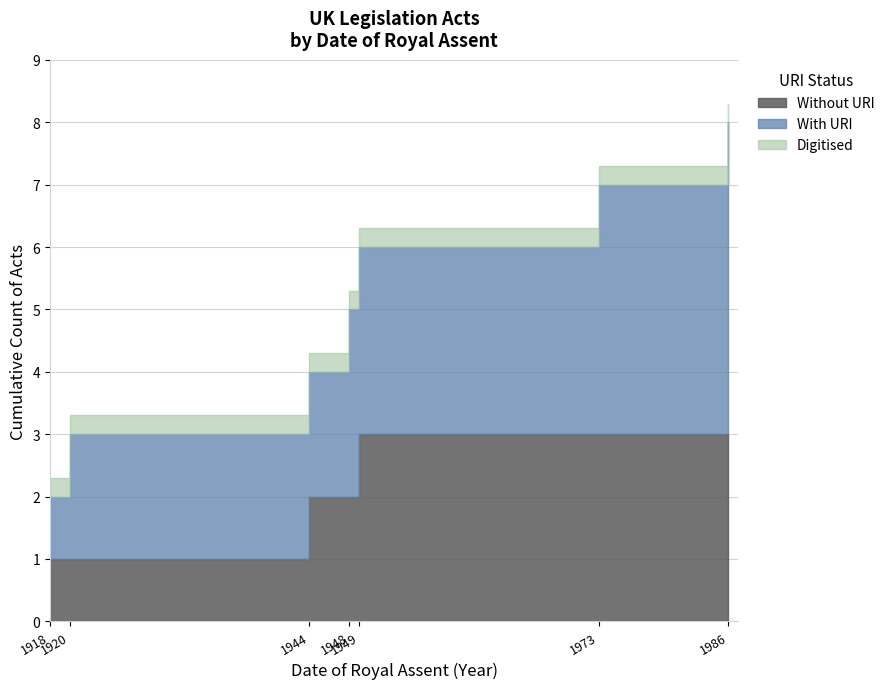

At which category does No URI reach its first local peak?

1920-12-23